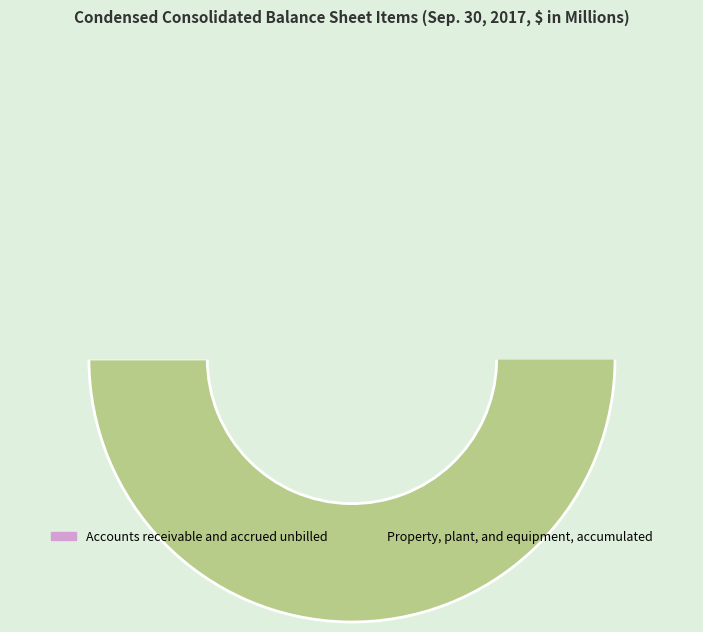

Which slice represents more than half of the pie?

Property, plant, and equipment, accumulated